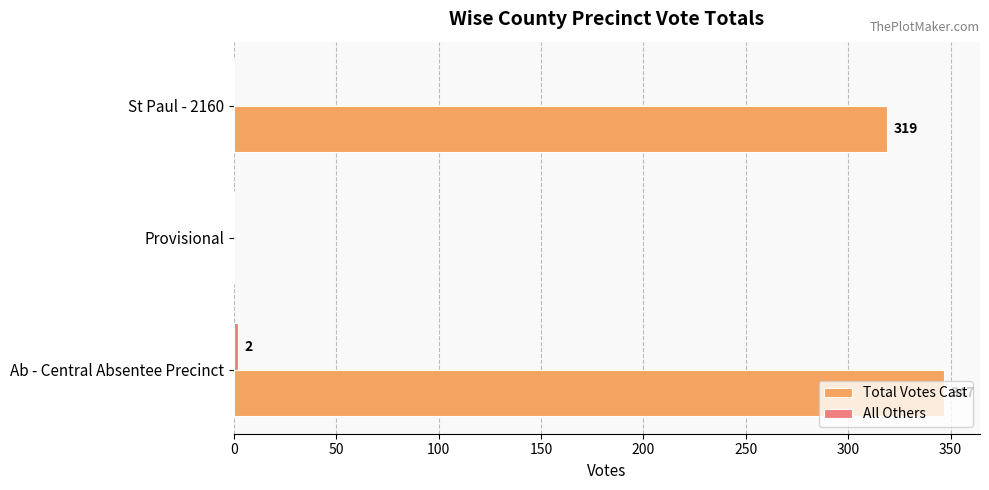

Which series changed the most between Provisional and St Paul - 2160?

Total Votes Cast